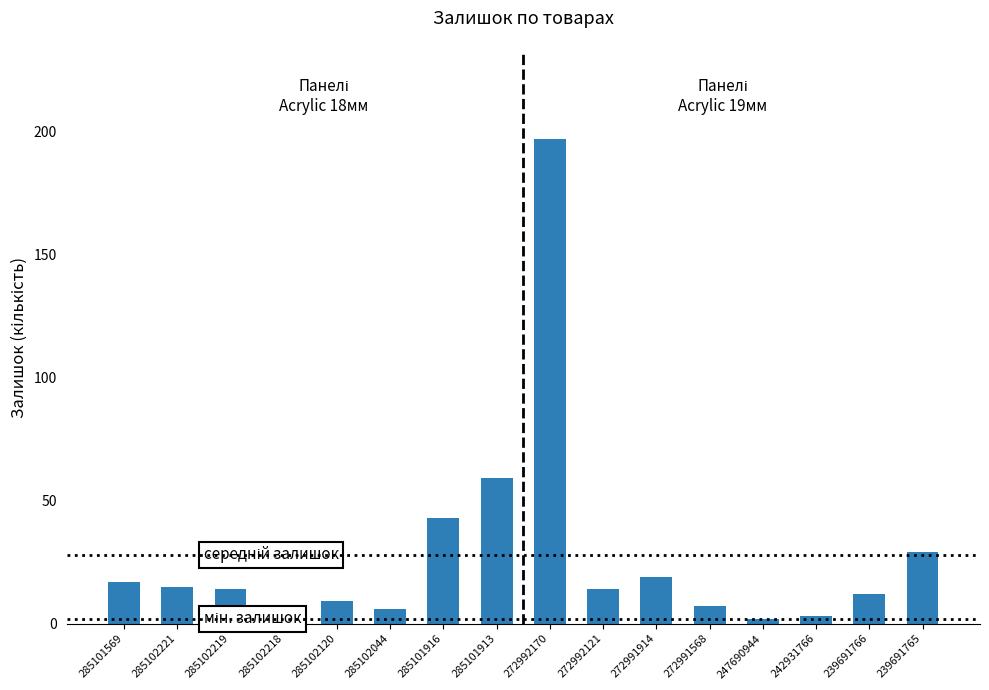

Reading right to left, list all the values displayed in this chart.

239691765=29	239691766=12	242931766=3	247690944=2	272991568=7	272991914=19	272992121=14	272992170=197	285101913=59	285101916=43	285102044=6	285102120=9	285102218=2	285102219=14	285102221=15	285101569=17